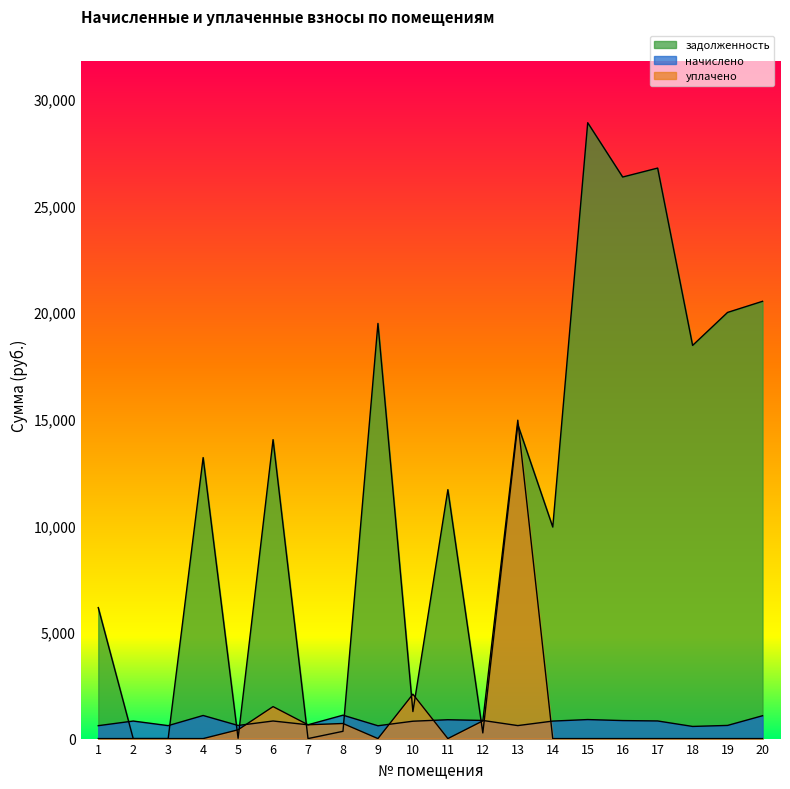

At which label does начислено first exceed 822?

2